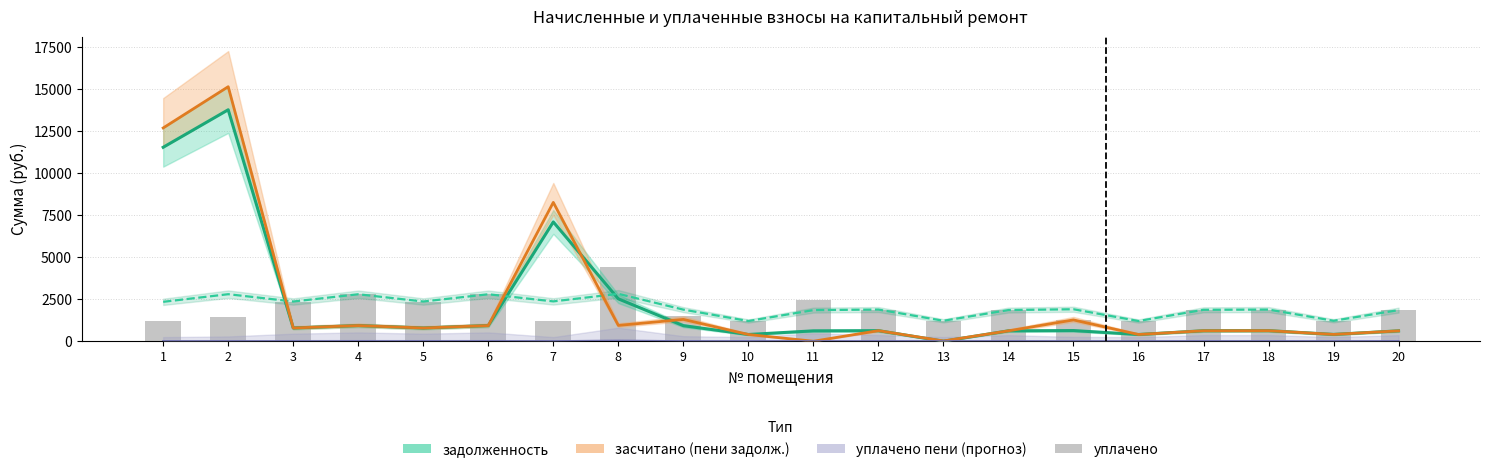

What is the total value across all series at 1?

27779.2